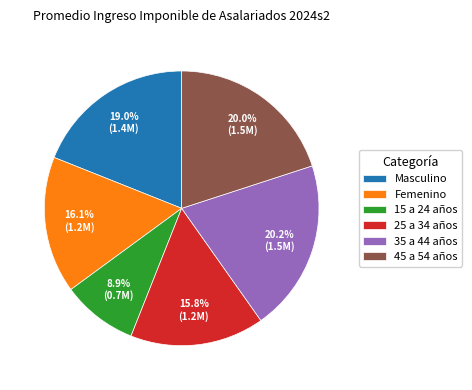

Is Masculino the majority of the pie?

No